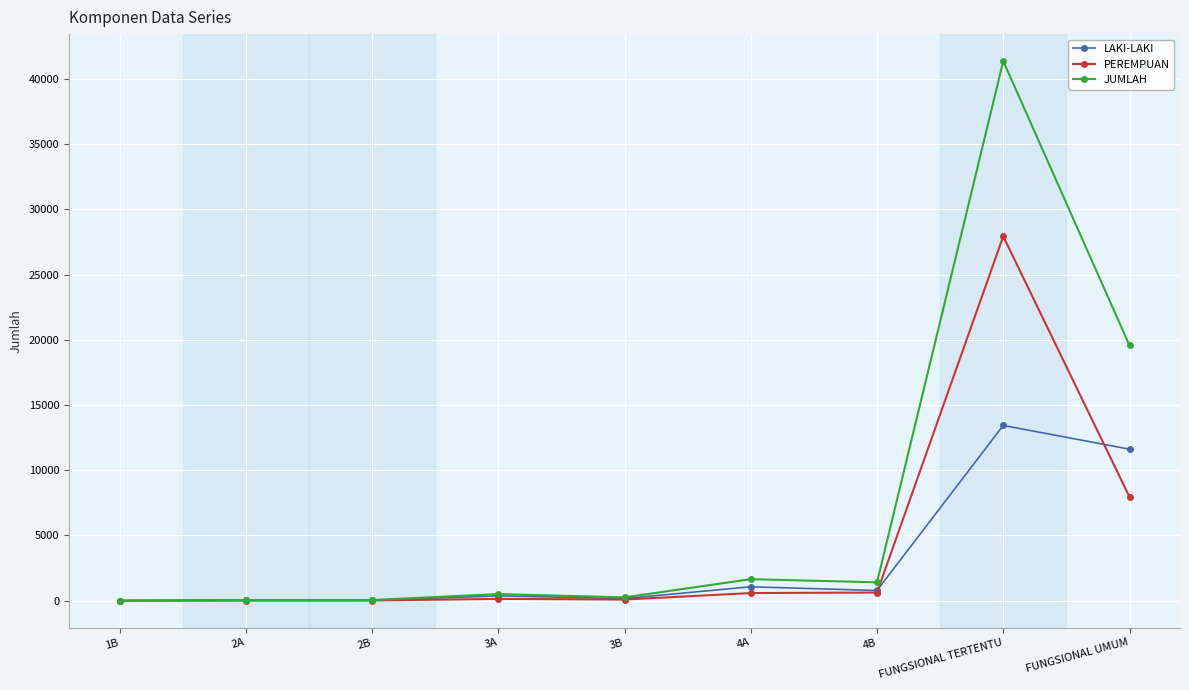

Is it true that PEREMPUAN equals 27930 at FUNGSIONAL TERTENTU?

True